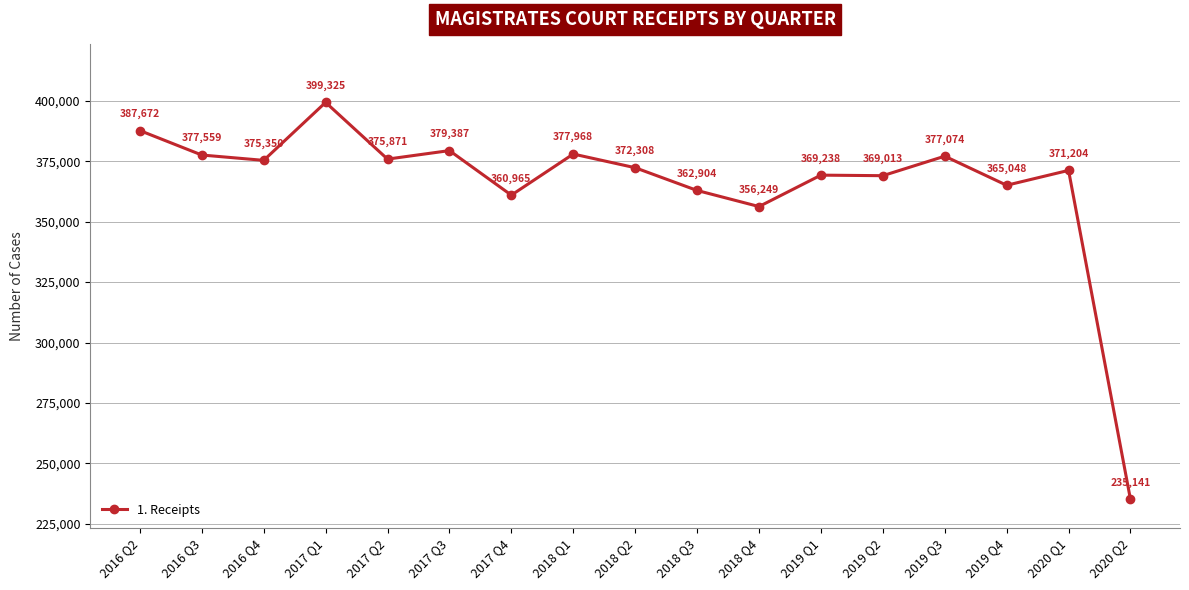

What is the label of the 3rd point from the left?

2016 Q4